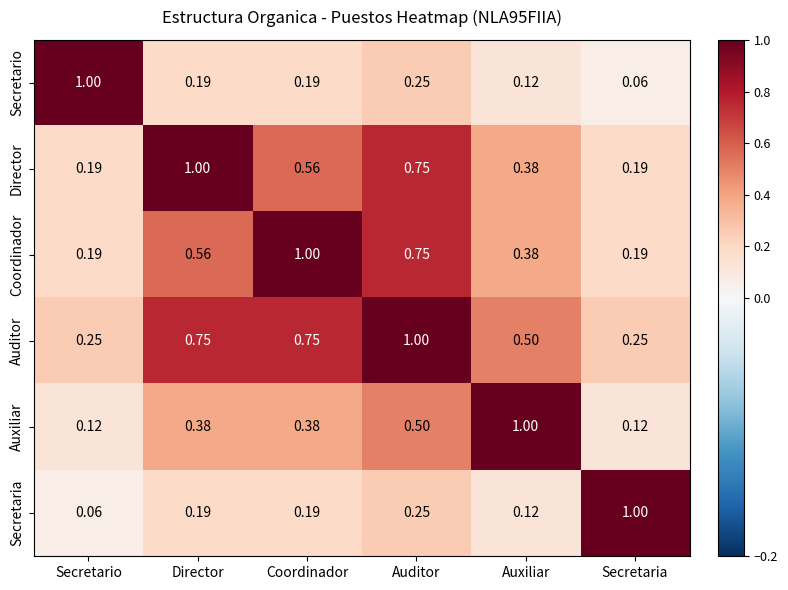

At which label does Auxiliar reach its peak?

Auxiliar